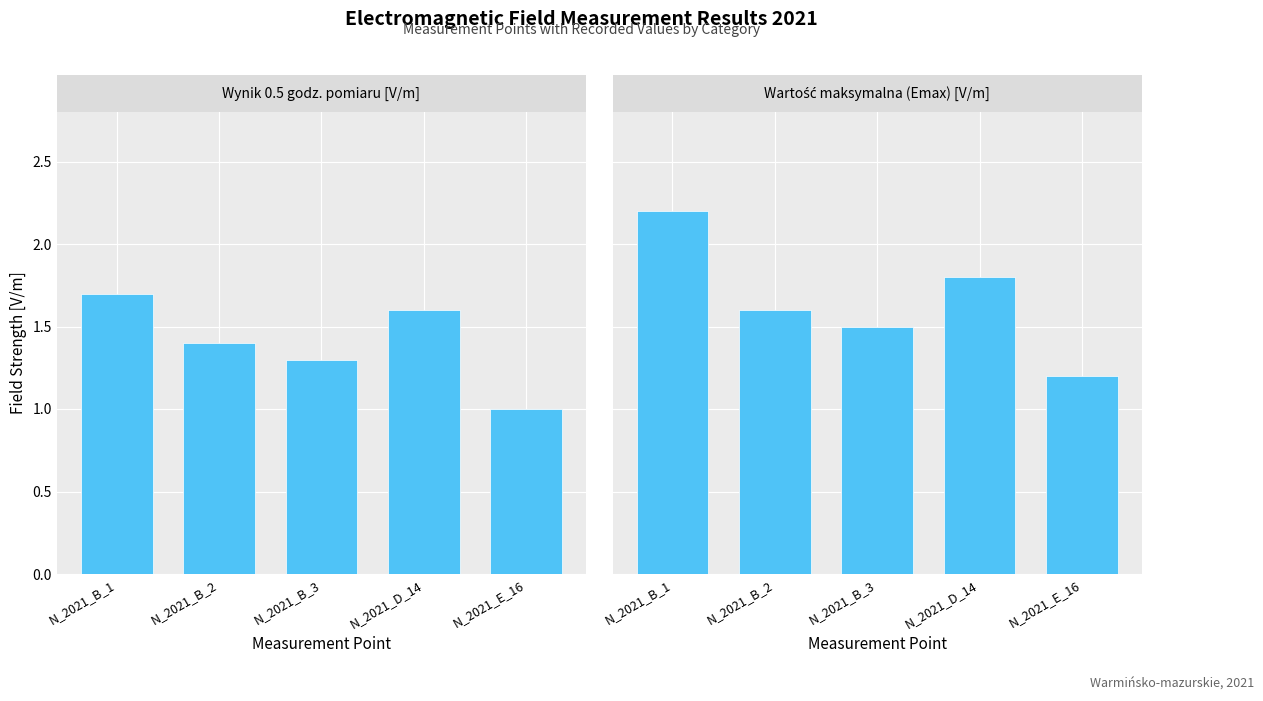

Is the value of Wartość maksymalna (Emax) [V/m] at N_2021_B_1 greater than the value of Wynik 0.5 godz. pomiaru [V/m] at N_2021_D_14?

Yes